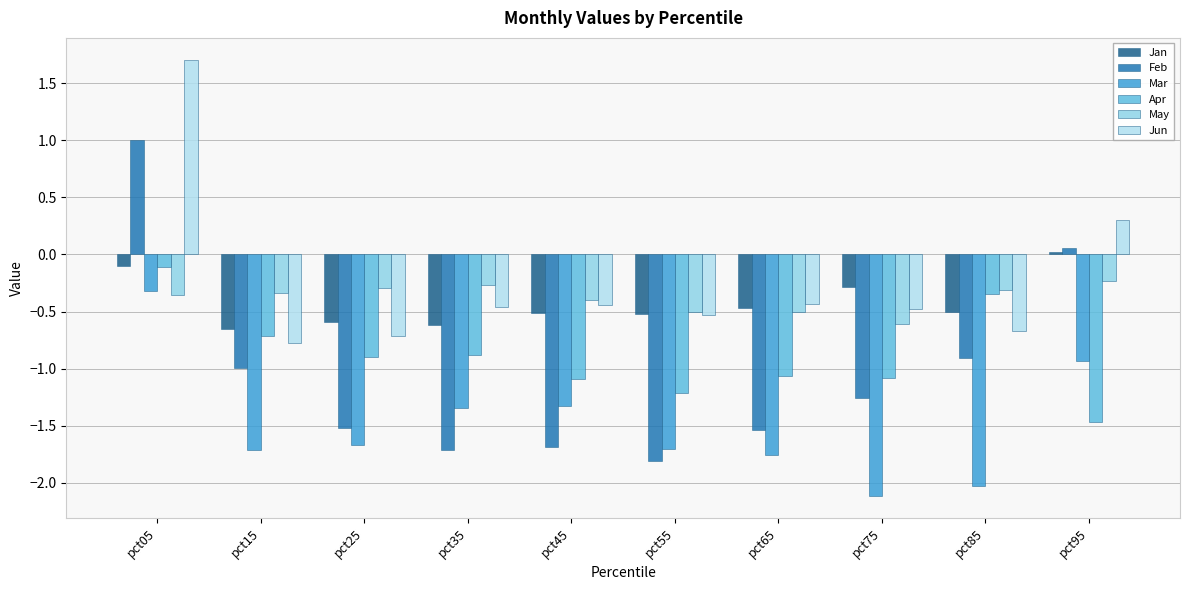

Reading left to right, what are all the values shown in this chart?

Jan: -0.1	-0.7	-0.6	-0.6	-0.5	-0.5	-0.5	-0.3	-0.5	0.0
Feb: 1.0	-1.0	-1.5	-1.7	-1.7	-1.8	-1.5	-1.3	-0.9	0.1
Mar: -0.3	-1.7	-1.7	-1.3	-1.3	-1.7	-1.8	-2.1	-2.0	-0.9
Apr: -0.1	-0.7	-0.9	-0.9	-1.1	-1.2	-1.1	-1.1	-0.3	-1.5
May: -0.4	-0.3	-0.3	-0.3	-0.4	-0.5	-0.5	-0.6	-0.3	-0.2
Jun: 1.7	-0.8	-0.7	-0.5	-0.4	-0.5	-0.4	-0.5	-0.7	0.3